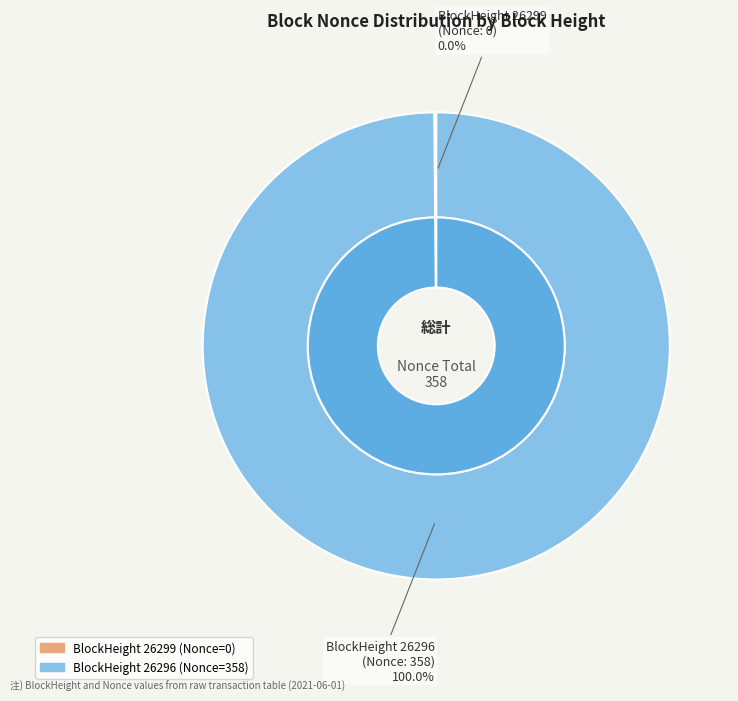

The 26296 slice represents 90% of the pie. True or false?

False